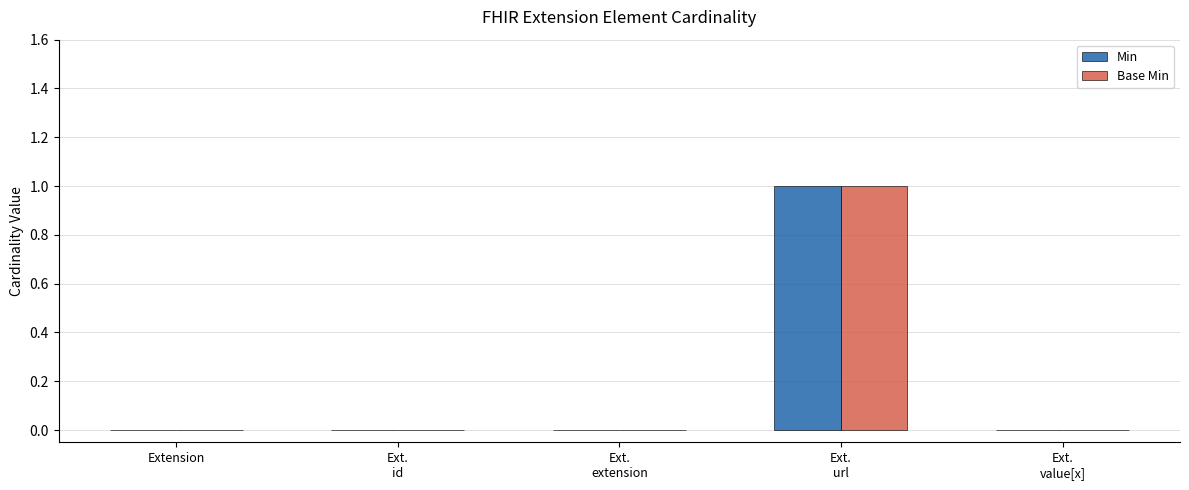

Are the bars horizontal?

No